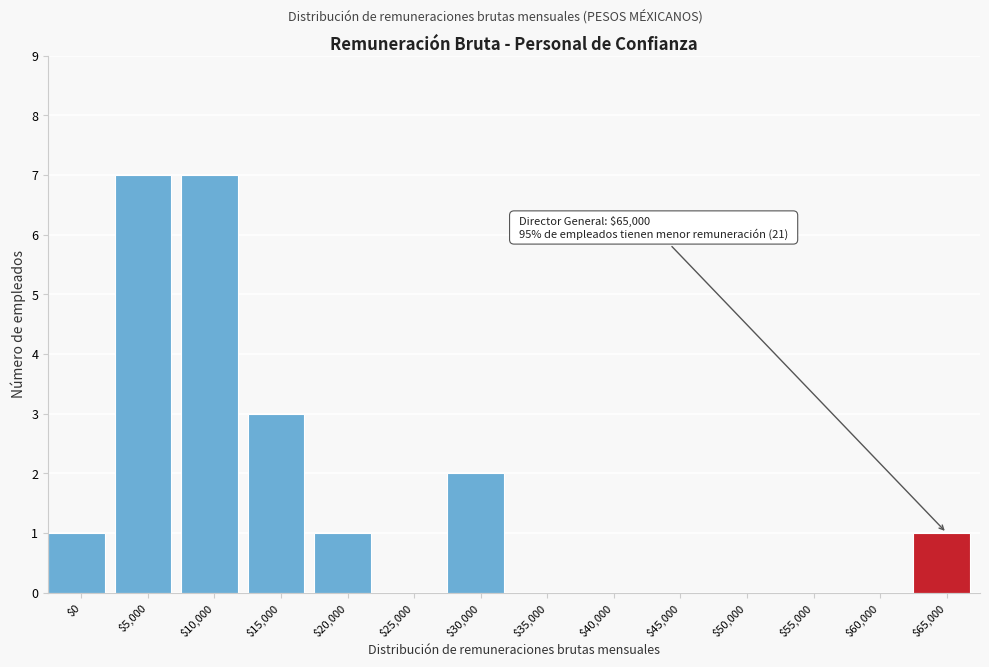

What is the sum of all values?

22